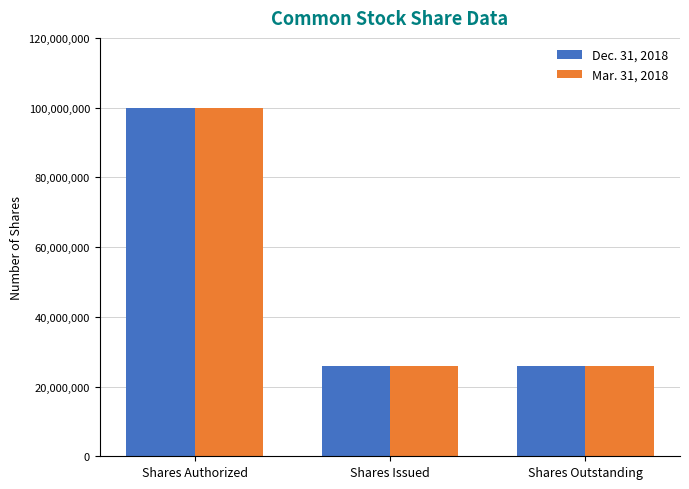

How many bars are there in each group?

2